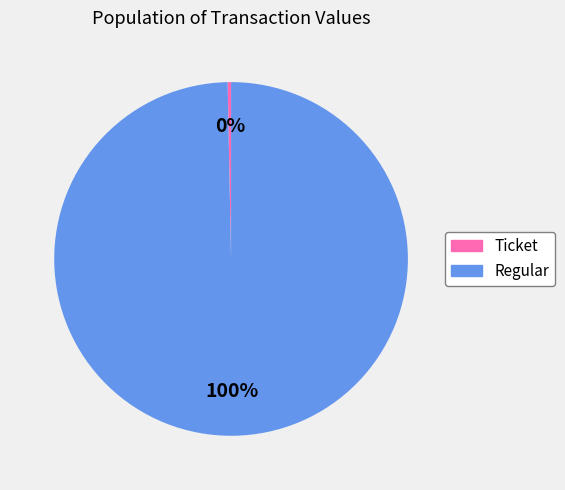

To the nearest percent, what portion does Regular represent?

100%